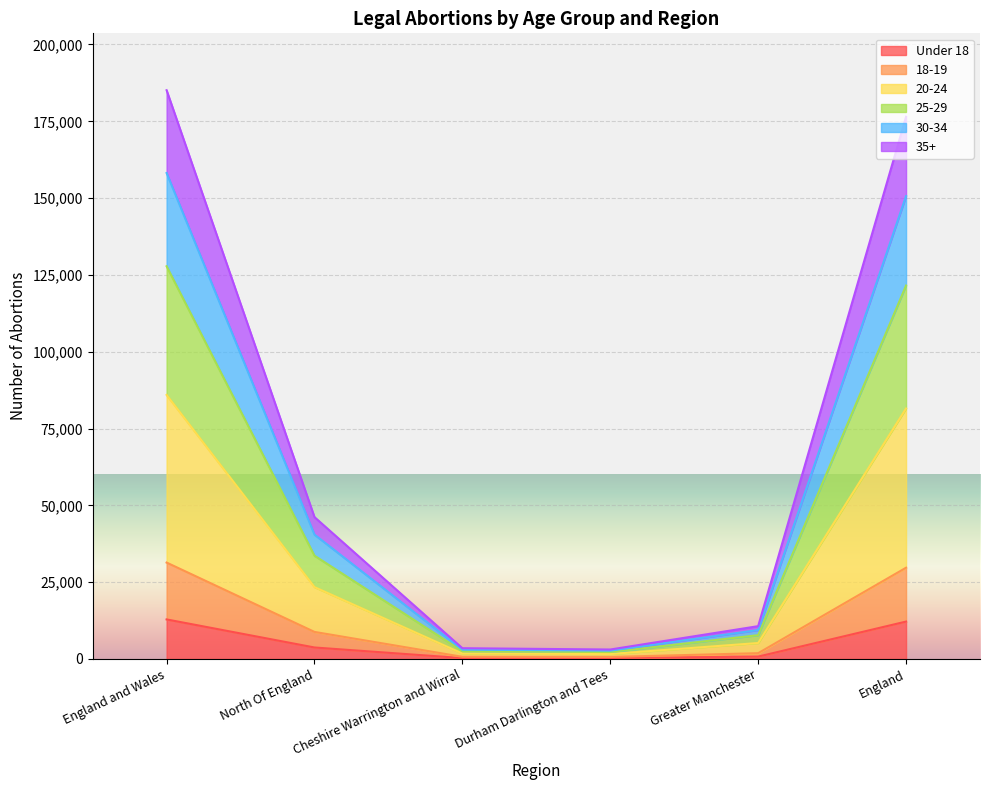

Which category has the lowest value across all series?

Cheshire Warrington and Wirral